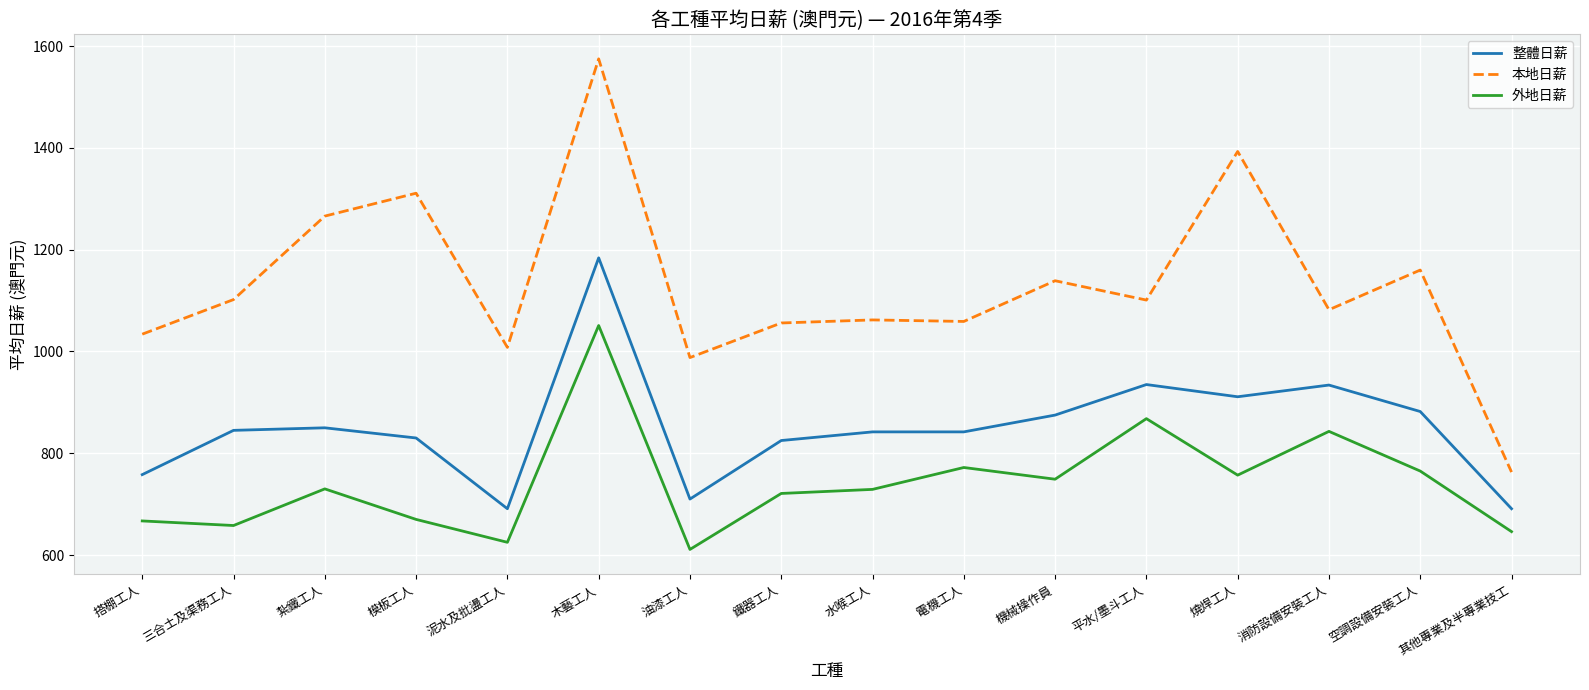

How many lines are shown in the chart?

3